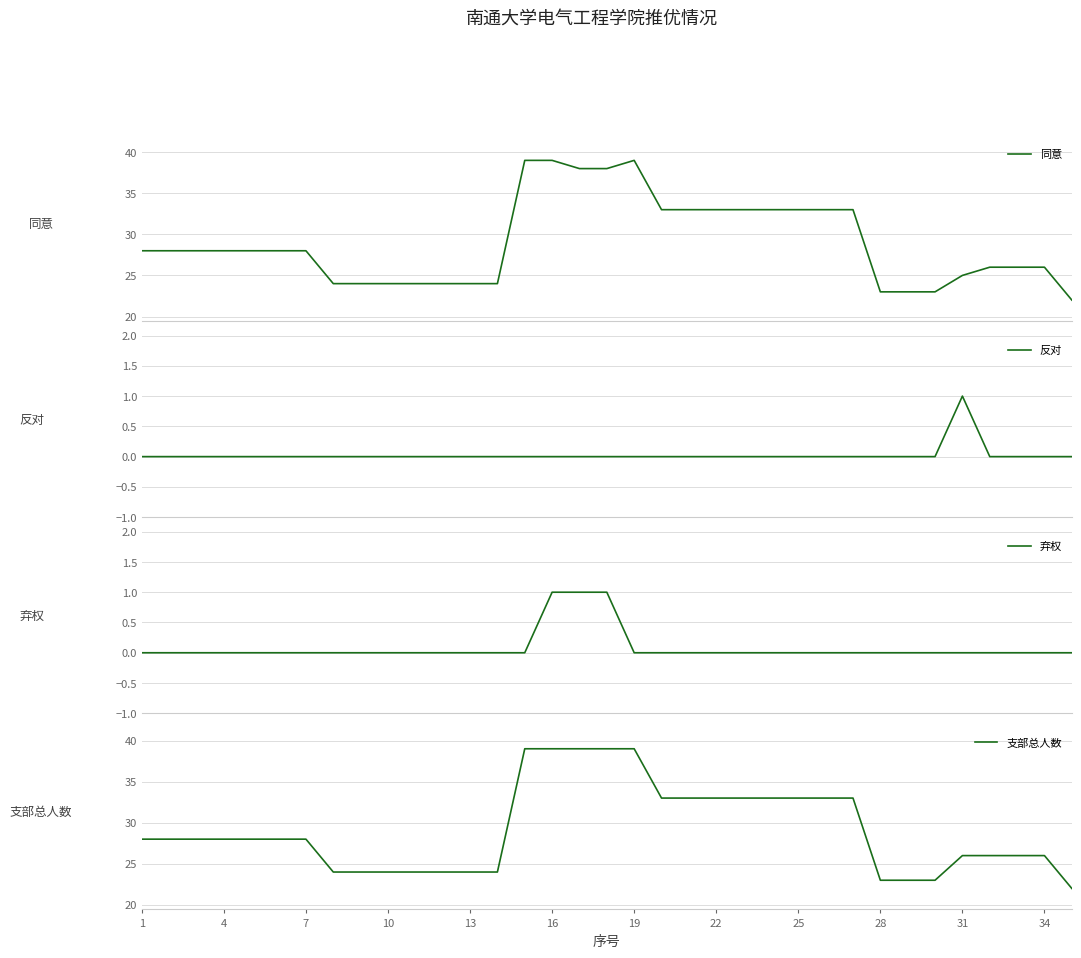

How many interior local peaks does the 同意 series have?

1